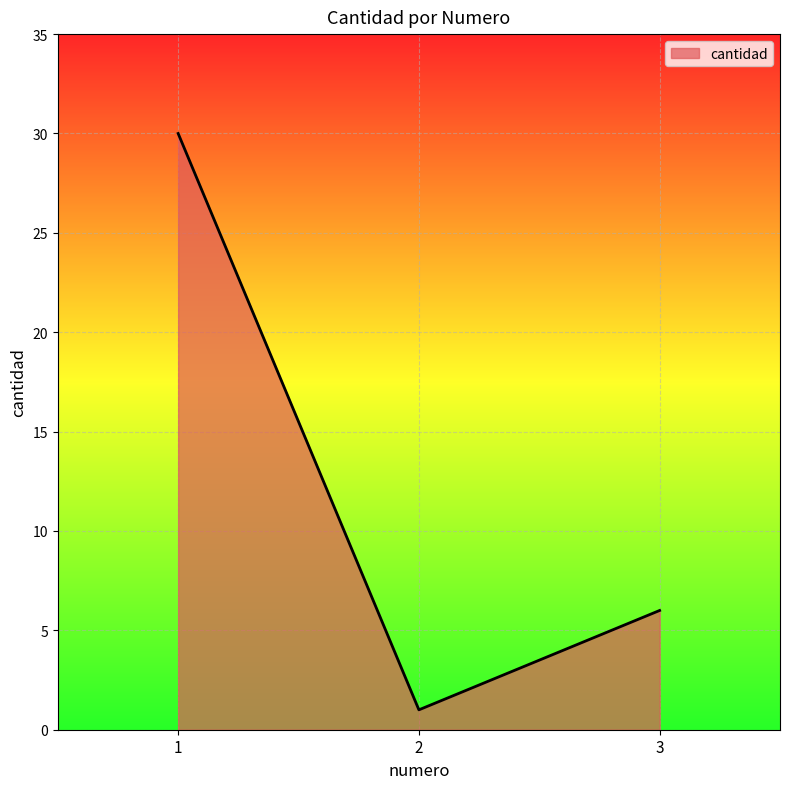

What is the difference between the values at 3 and 1?

24